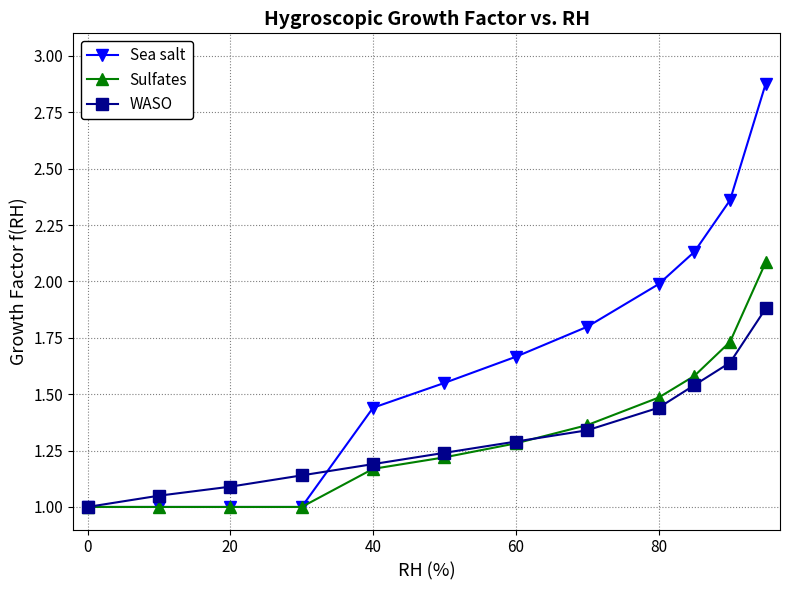

Which series has the largest total across all categories?

Sea salt